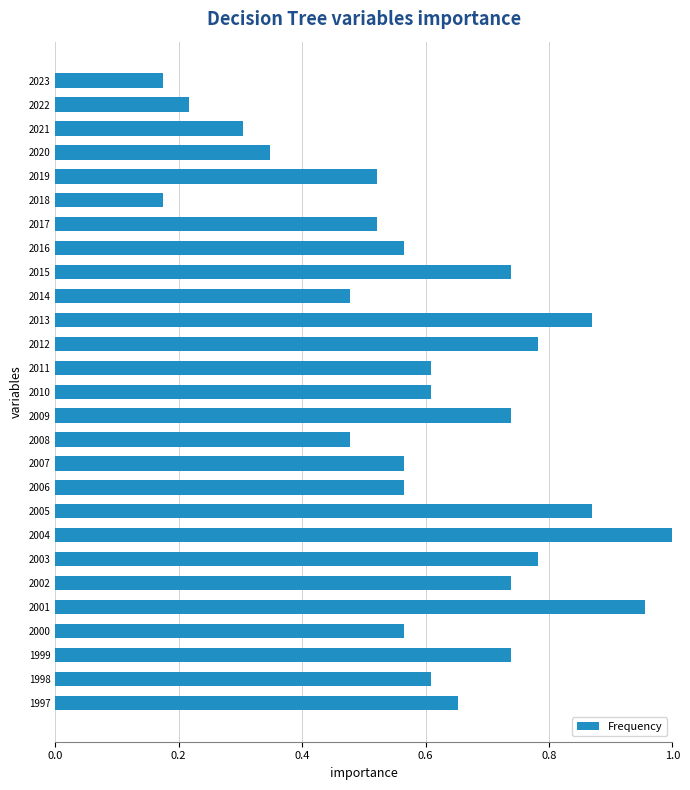

What is the sum of the values at 2014 and 1997?

1.1